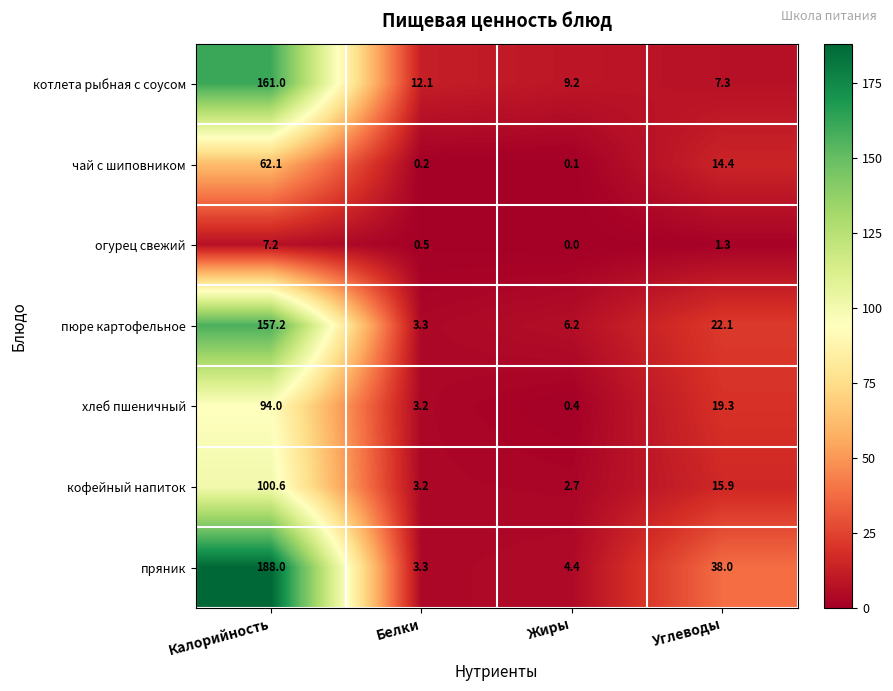

Is it true that пряник equals 188.0 at Калорийность?

True